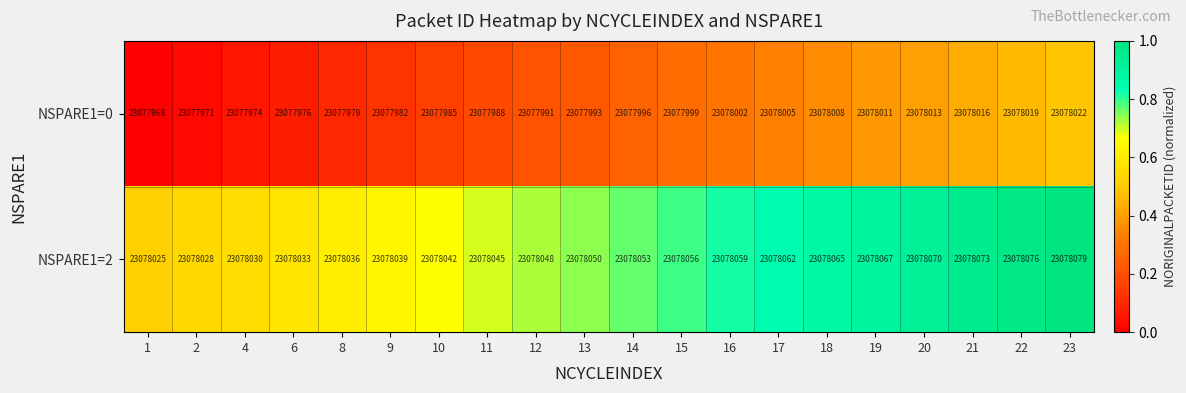

List the series in order of their peak value, lowest first.

NSPARE1=0, NSPARE1=2